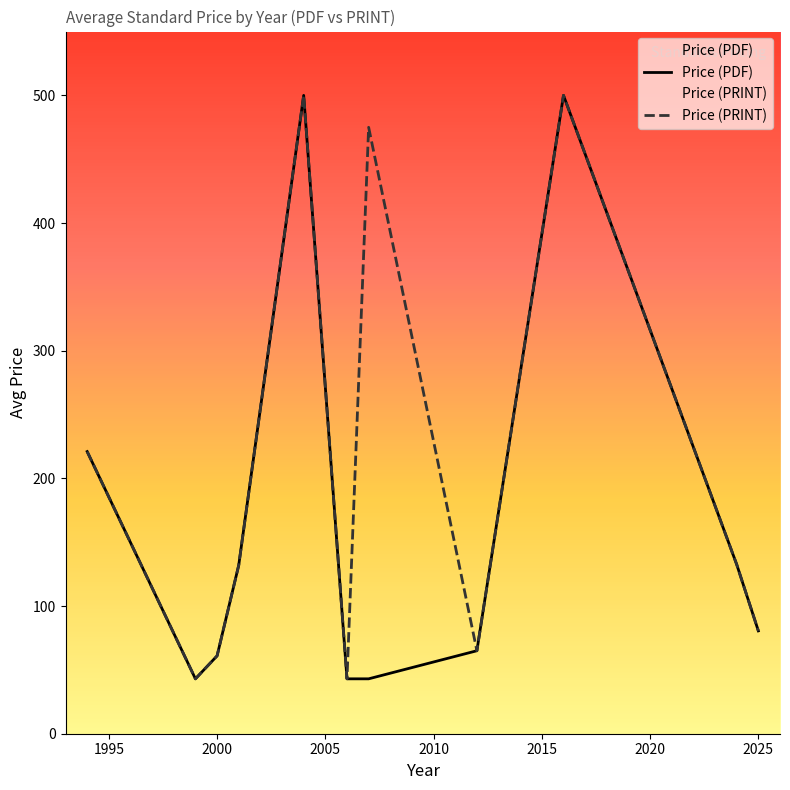

List the series in order of their overall mean, highest first.

Price (PRINT), Price (PDF)